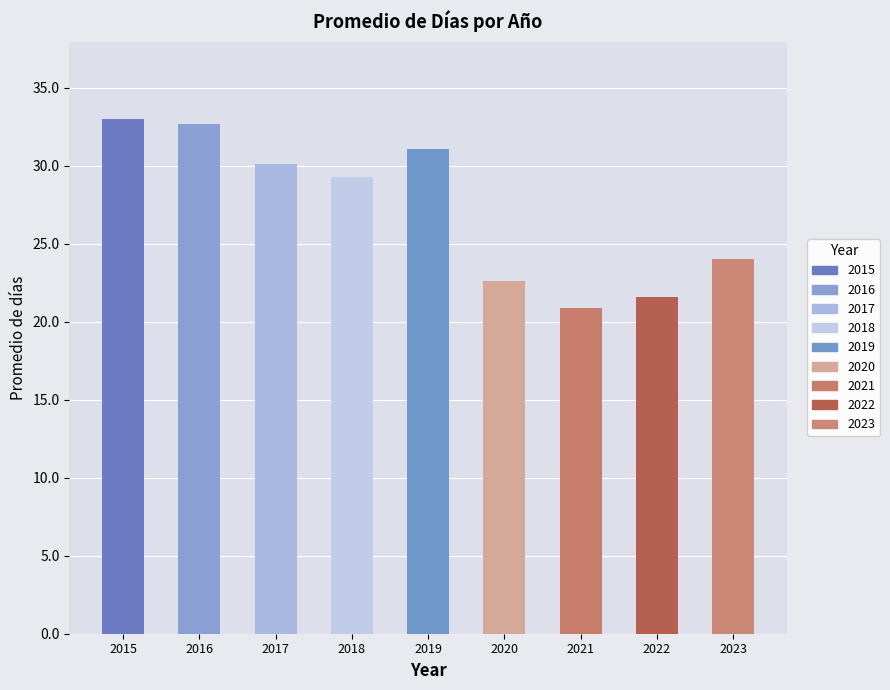

At which label is the value closest to 26?

2023